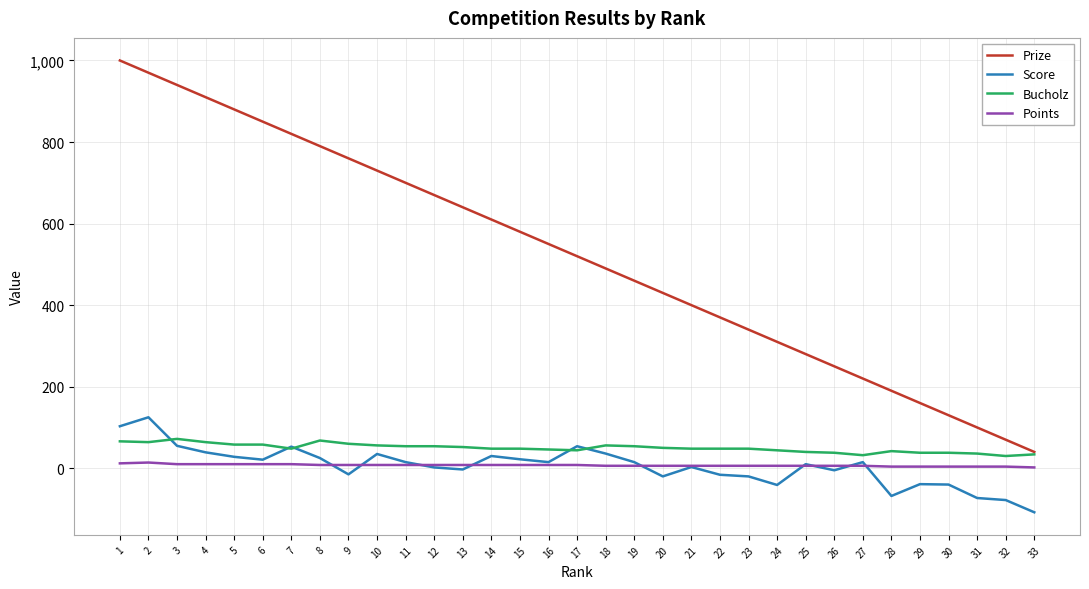

True or false: Prize and Points cross at least once.

False